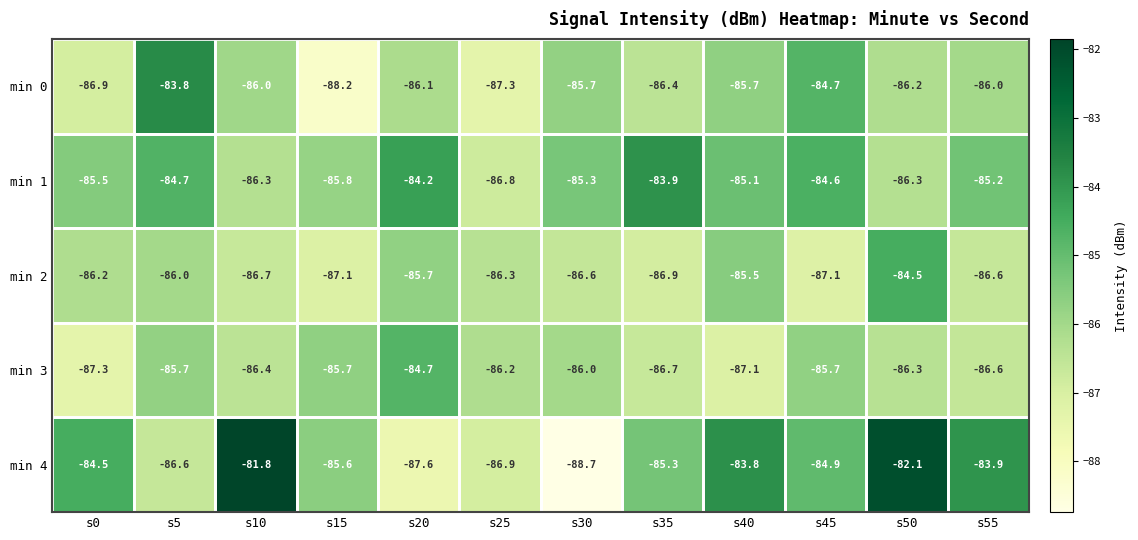

List the series in order of their peak value, lowest first.

min 3, min 2, min 1, min 0, min 4